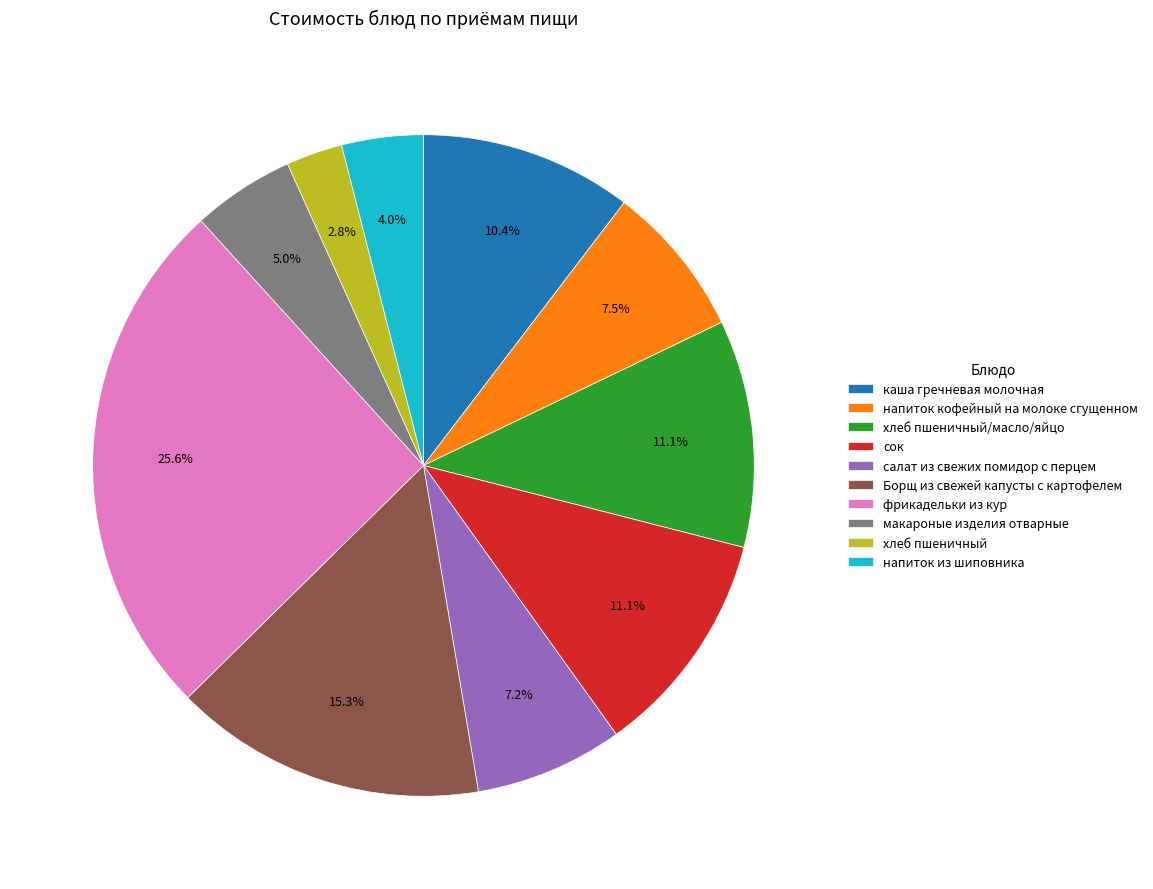

To the nearest percent, what percentage of the pie is салат из свежих помидор с перцем?

7%